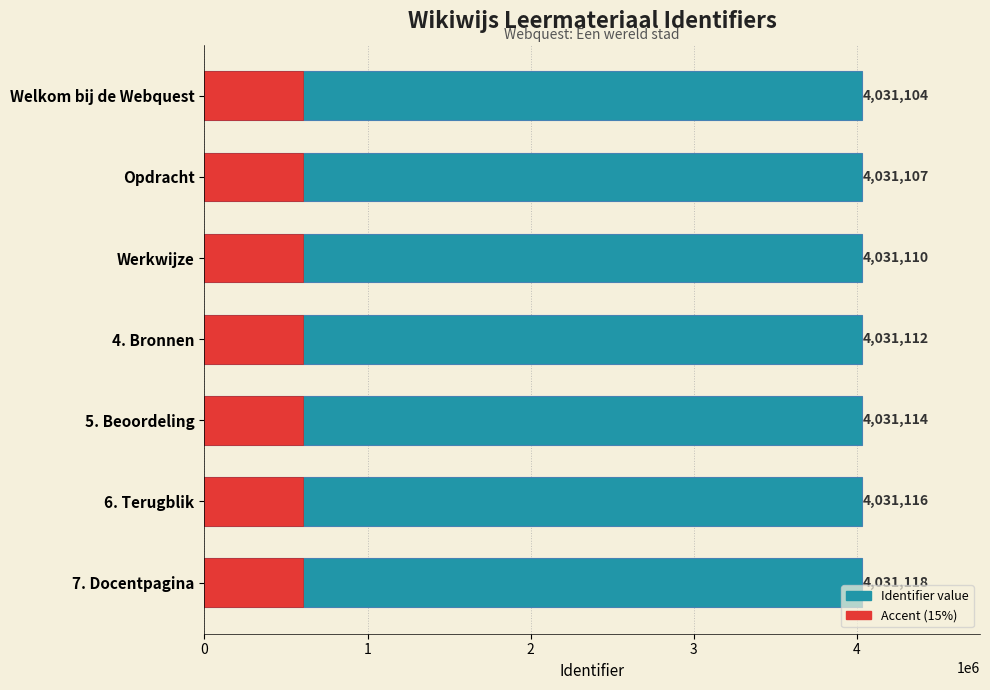

What is the average value of the Identifier series?

4031111.6